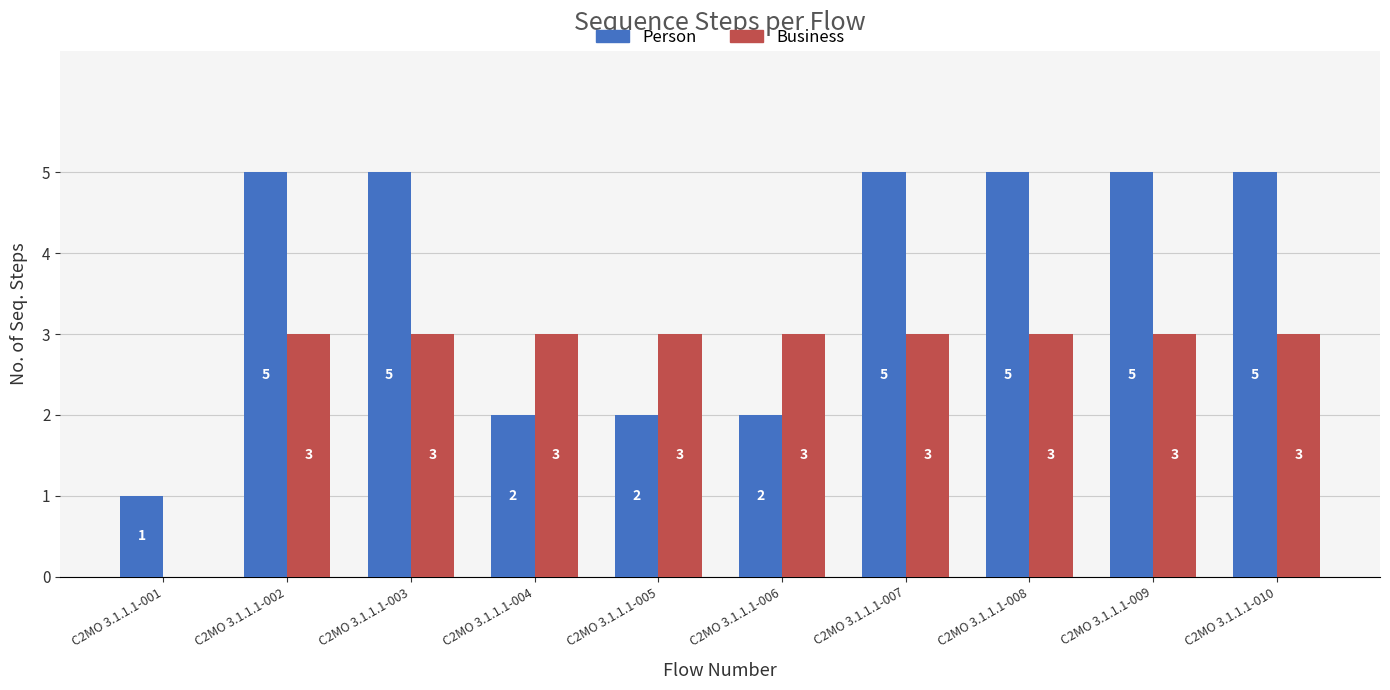

What is the greatest value displayed?

5